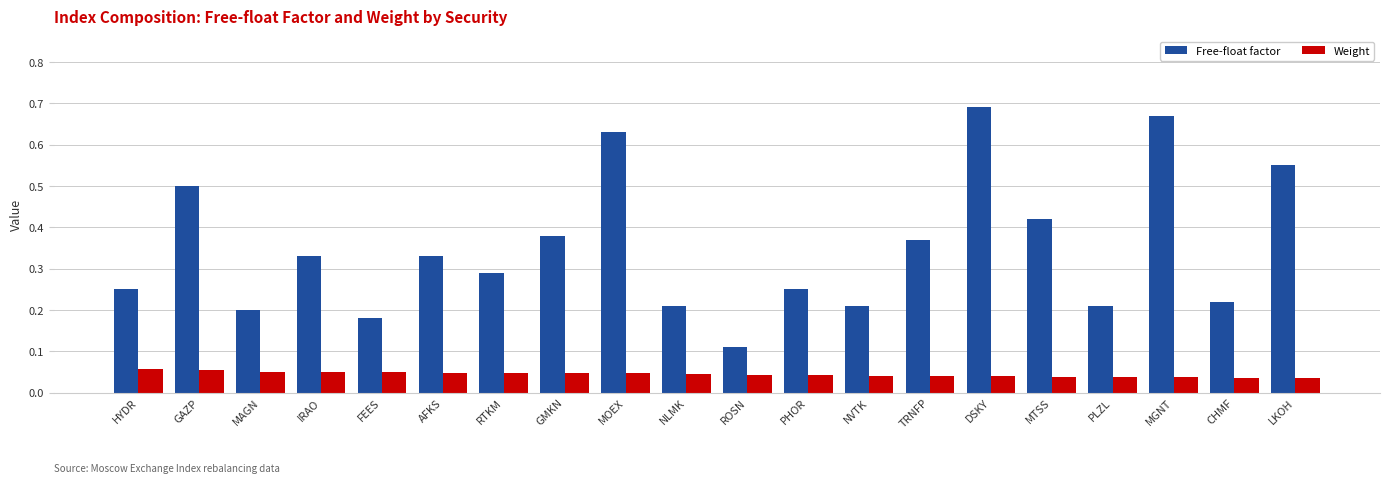

Between AFKS and CHMF, which series saw the biggest shift?

Free-float factor